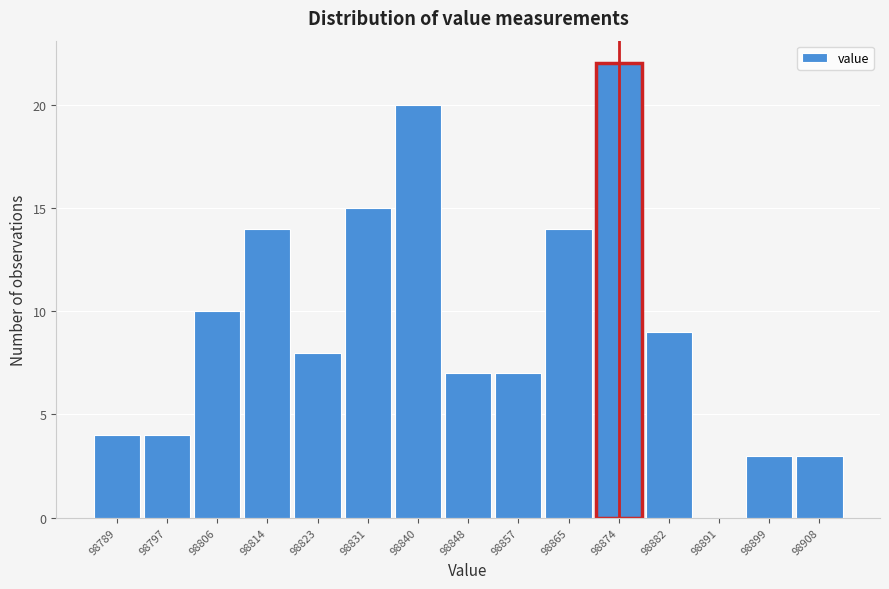

How tall is the bar that spans 98835 to 98844 on the x-axis? Neither the bar edges nor the heights are printed on the chart, so give them approximately, as read against the axes.

20